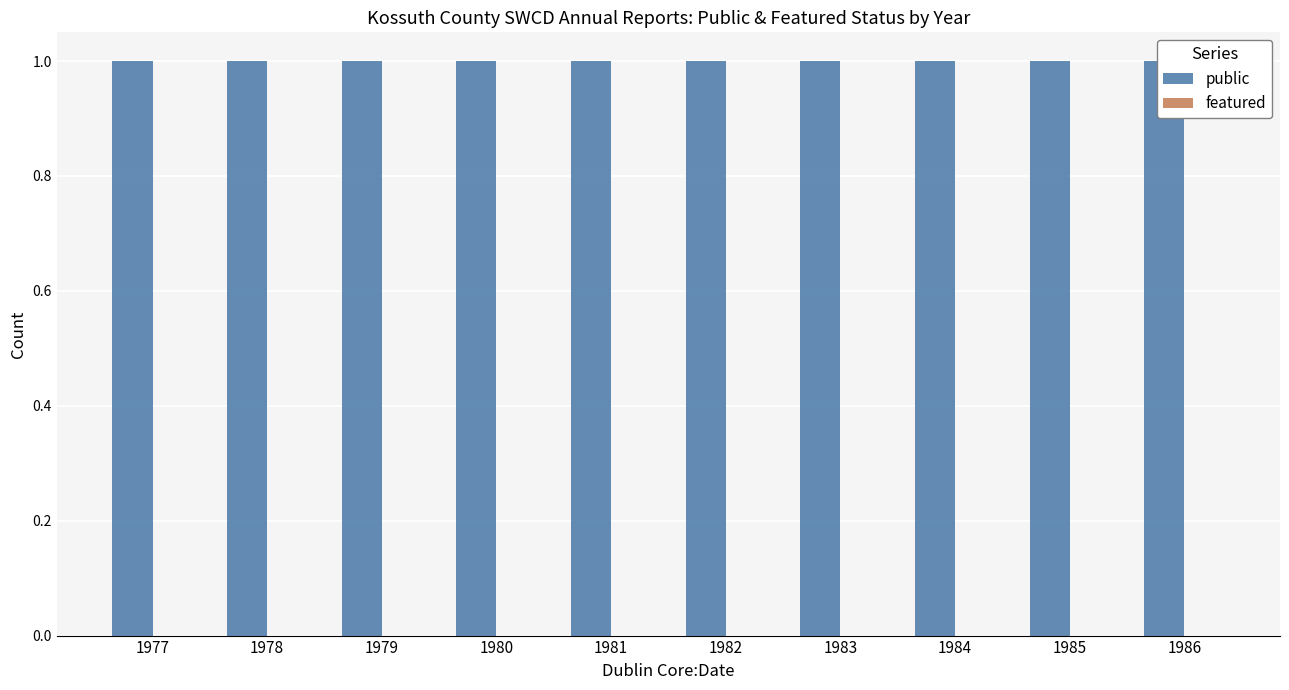

What is the sum of all public values?

10